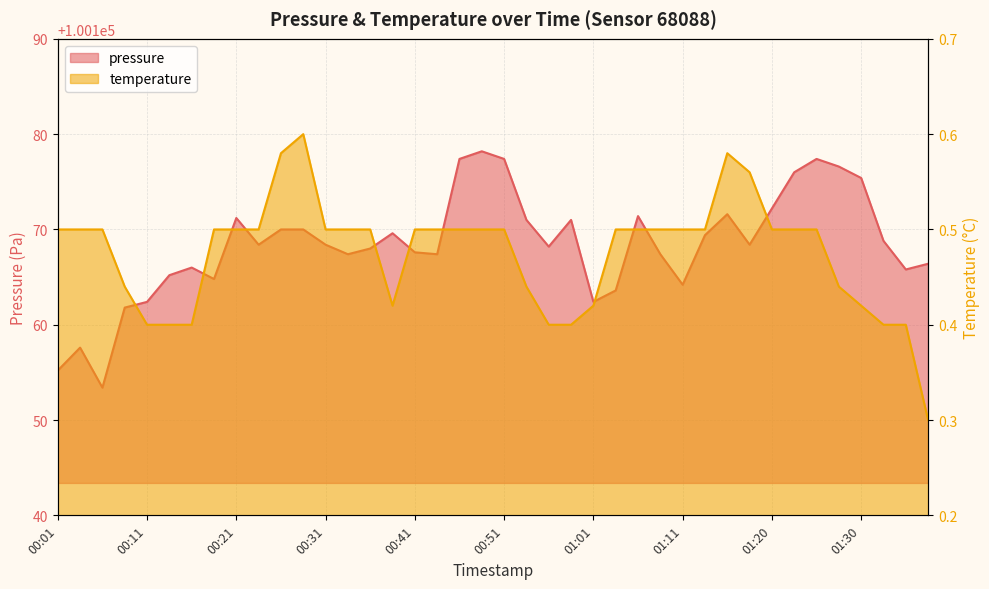

What is the label of the 4th point from the right?

01:30